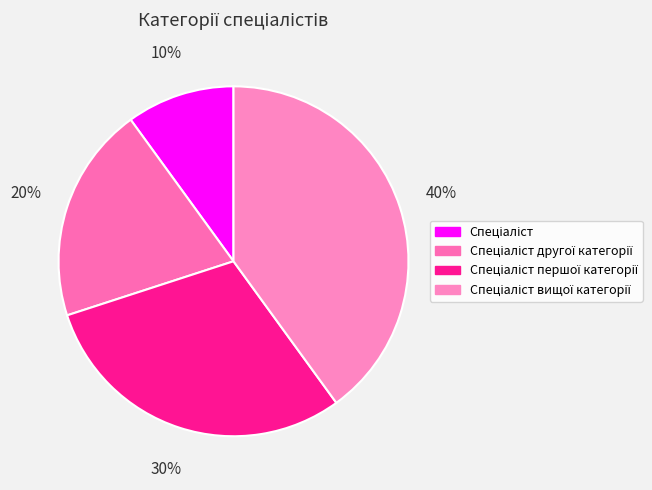

What is the largest slice in the pie chart?

Спеціаліст вищої категорії